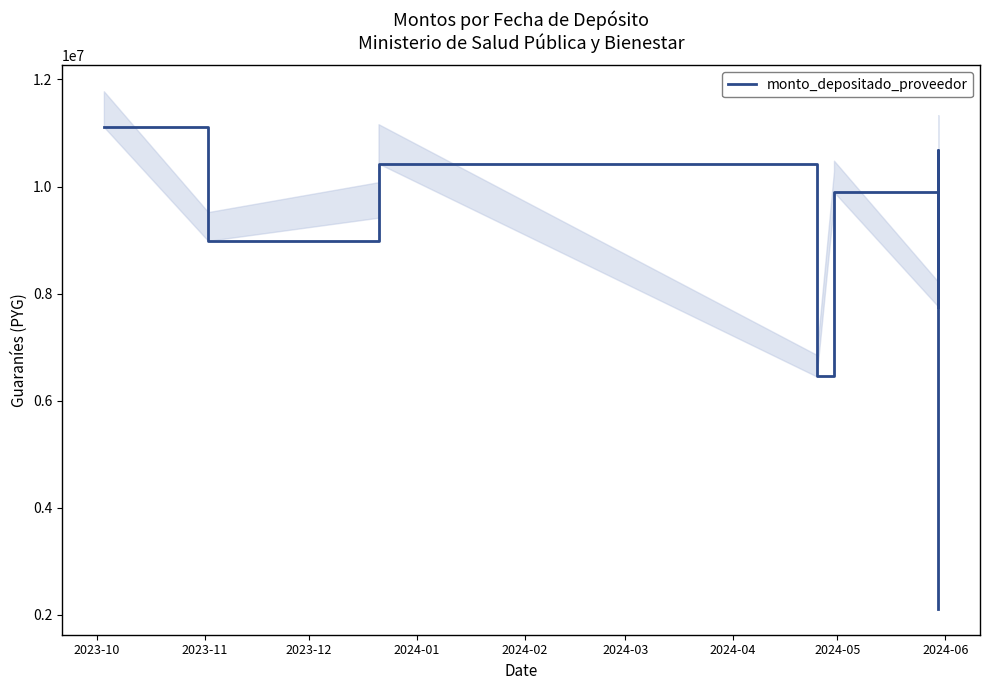

True or false: the data shows 8986411 at 2023-11.

True